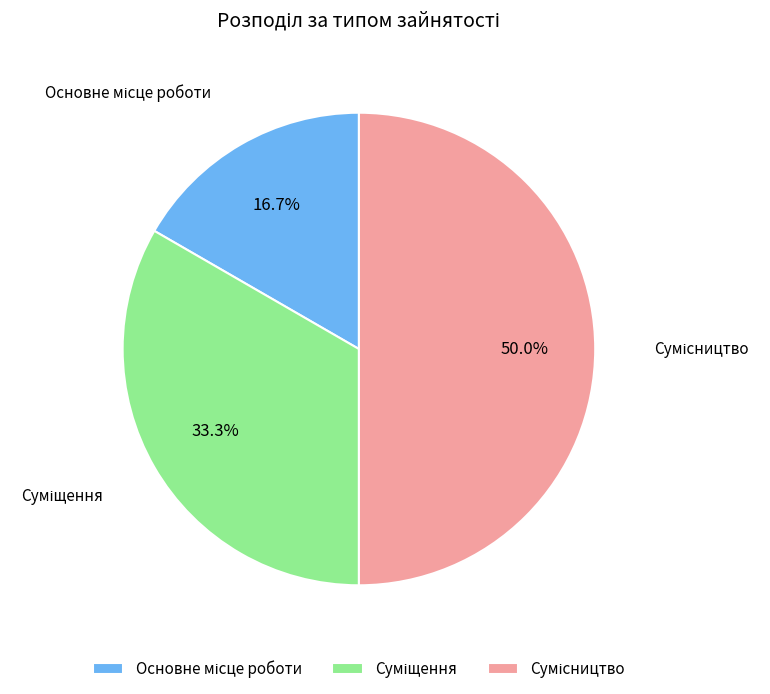

How many segments does this pie chart have?

3